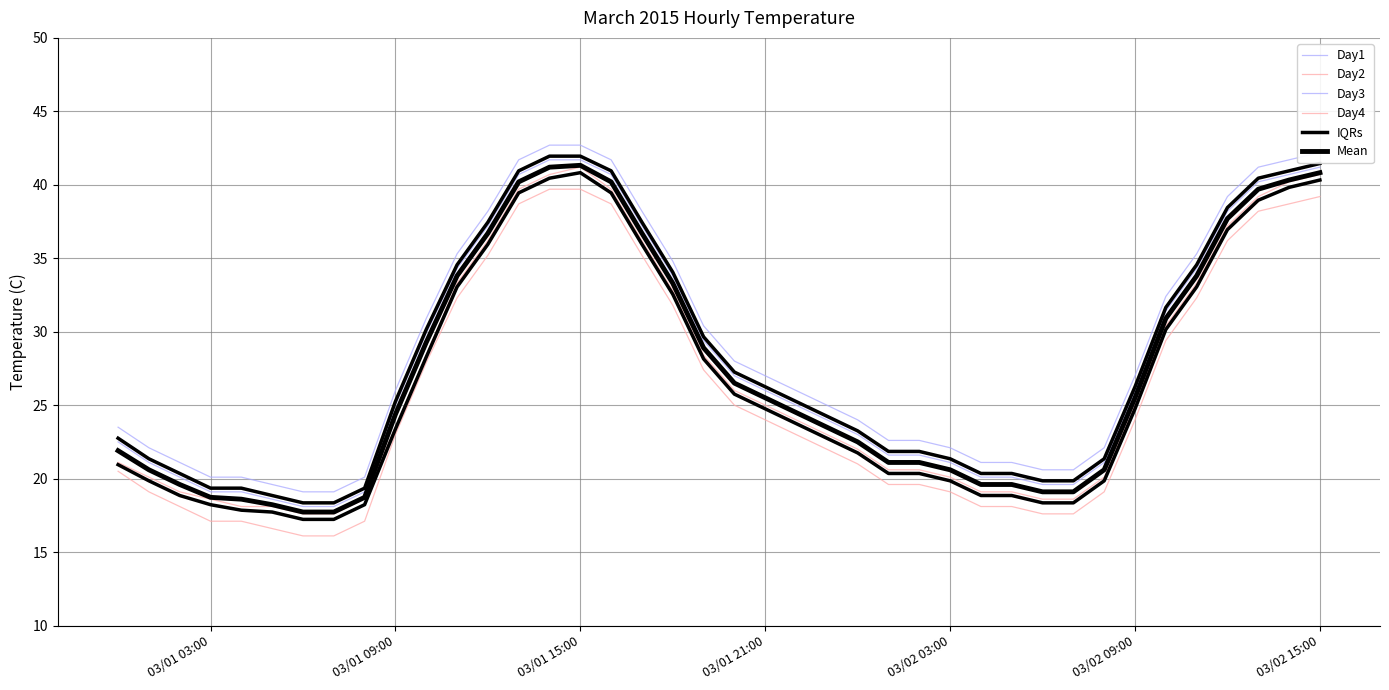

Which series has the widest spread of values?

Day1